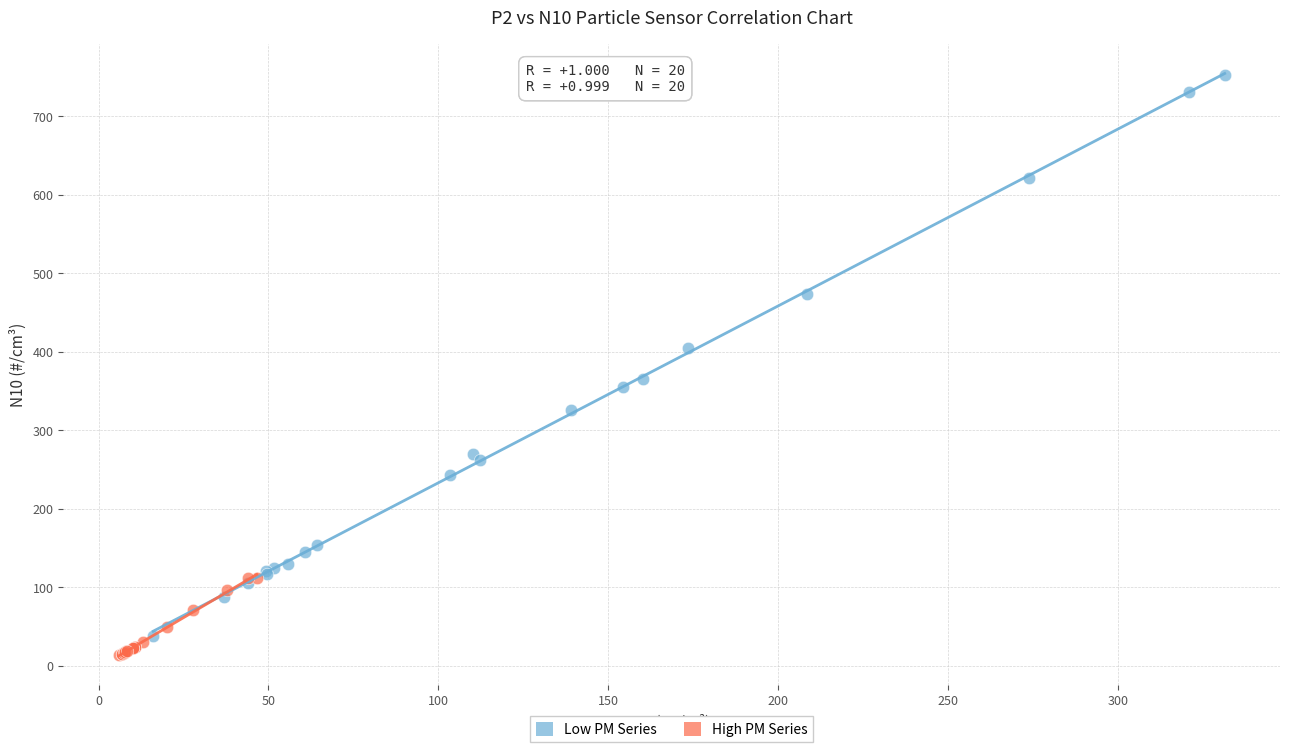

What are all the series names shown in the legend?

Low PM Series, High PM Series